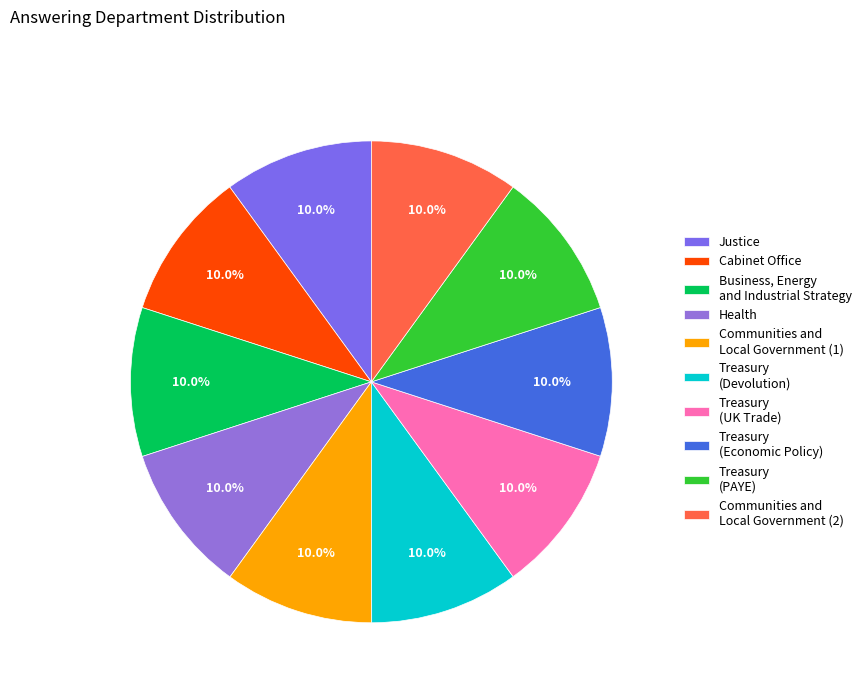

Which category has the biggest portion of the pie?

Communities and Local Government